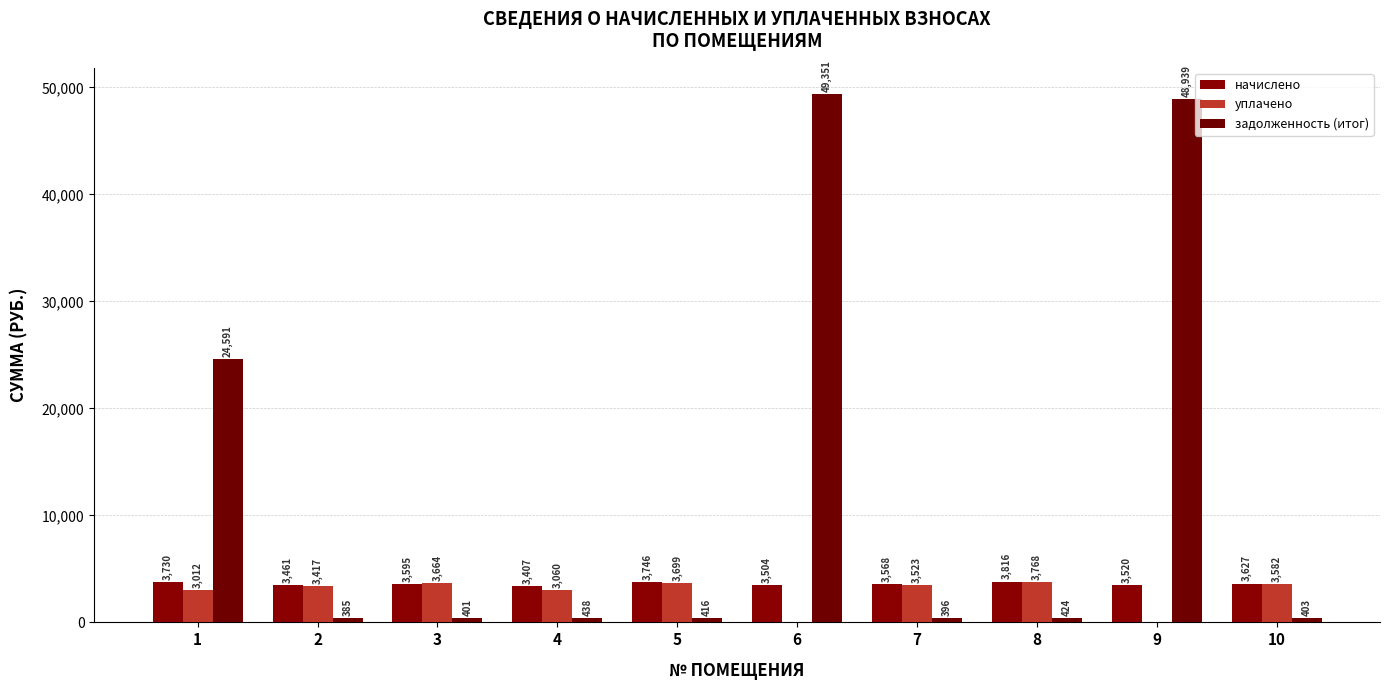

What is the value of the начислено bar at the 2nd from the left?

3460.6